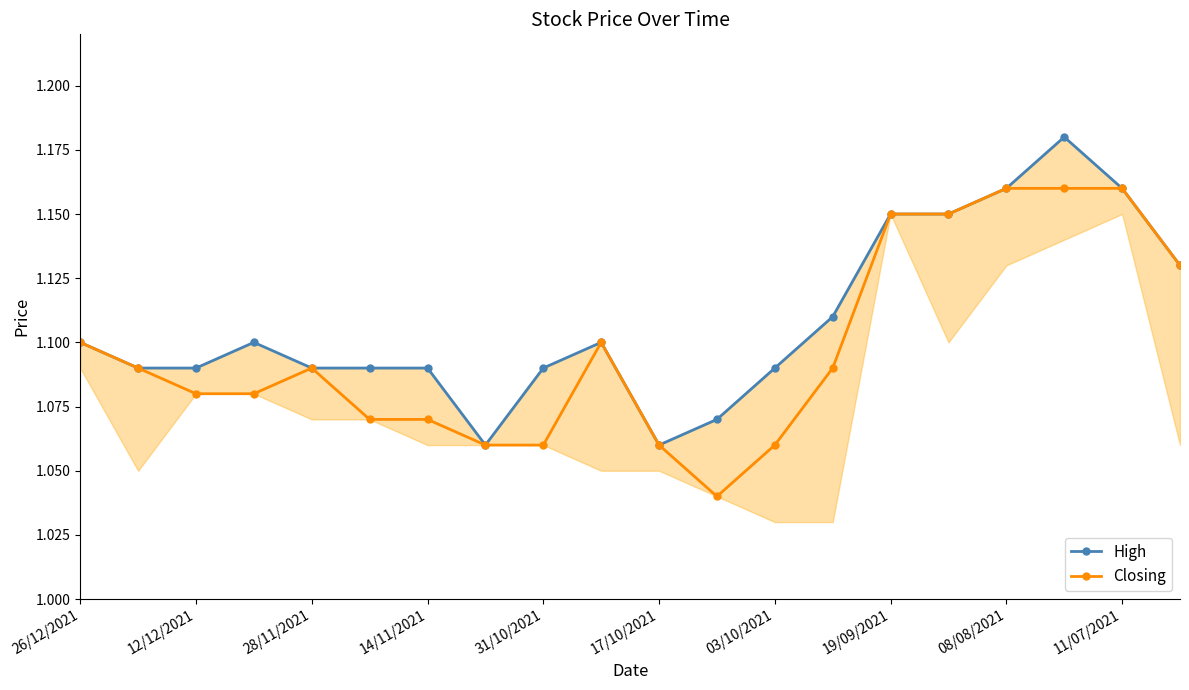

Rank the series by their average value, from lowest to highest.

Closing, High